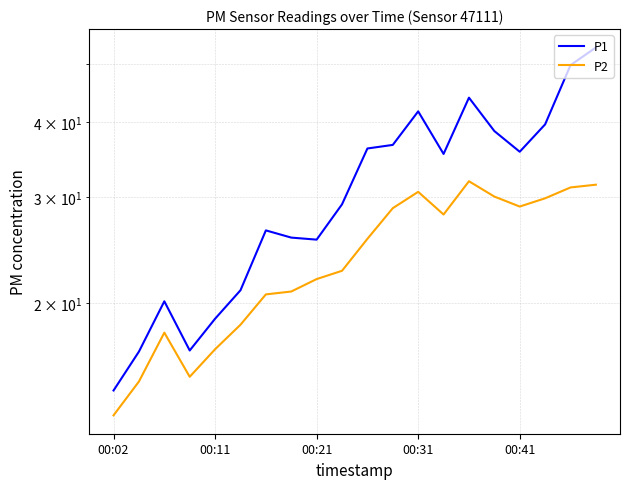

Read the P1 value at 18.

49.8